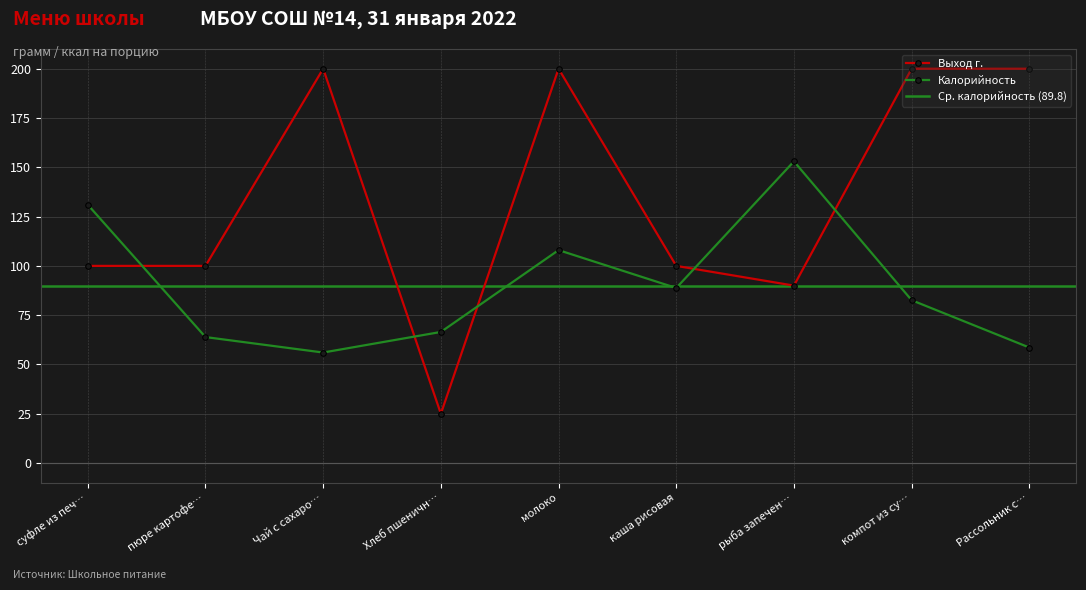

True or false: Калорийность and Выход г. cross at least once.

True